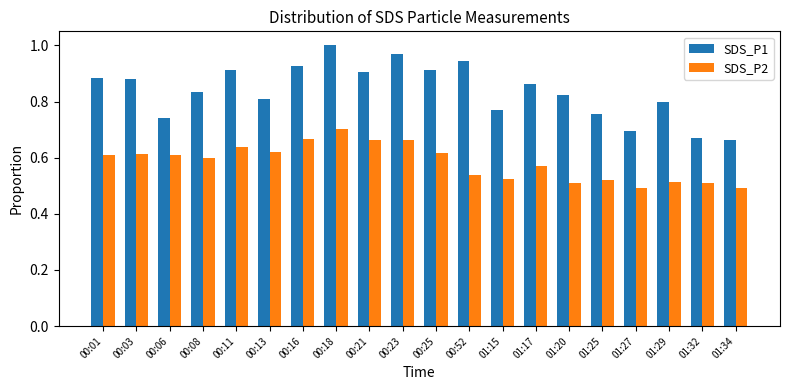

What position from the left is 00:03?

2